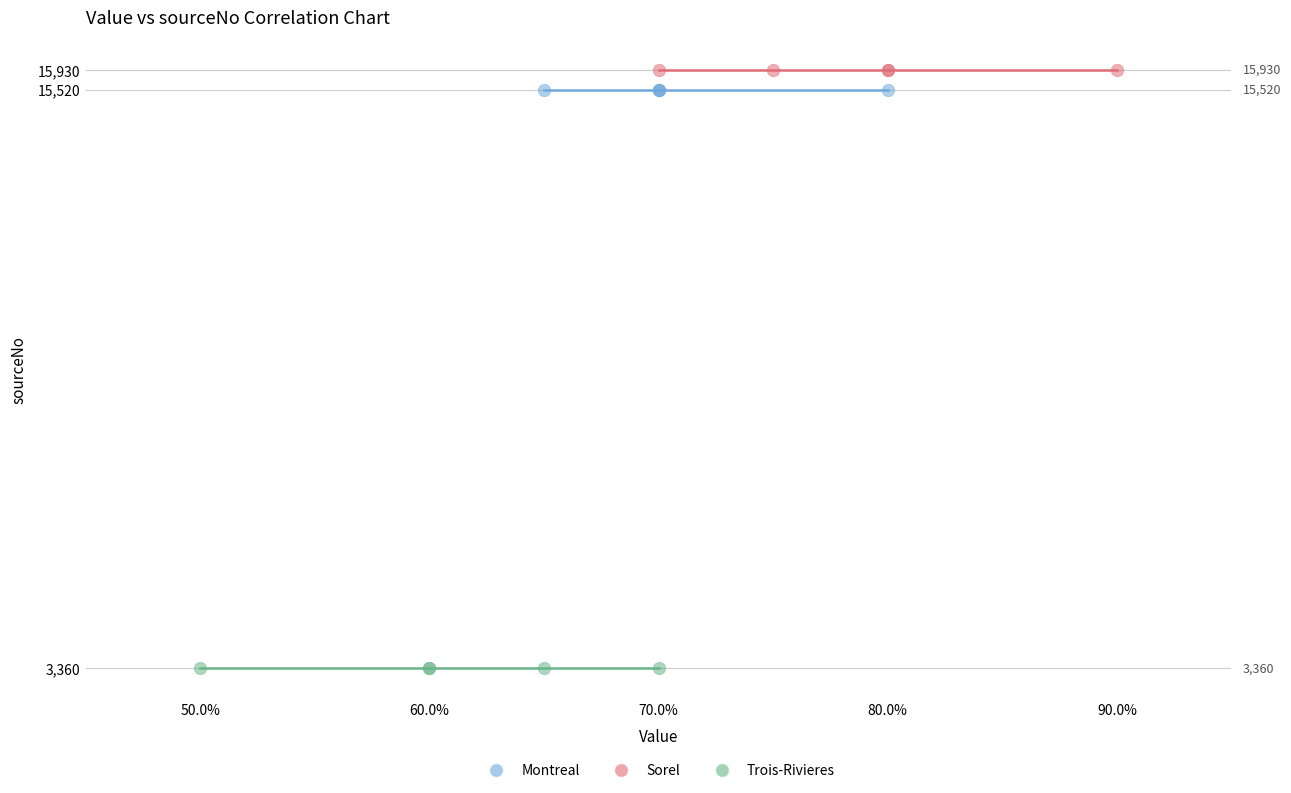

Which series contains the lowest Y value?

Trois-Rivieres